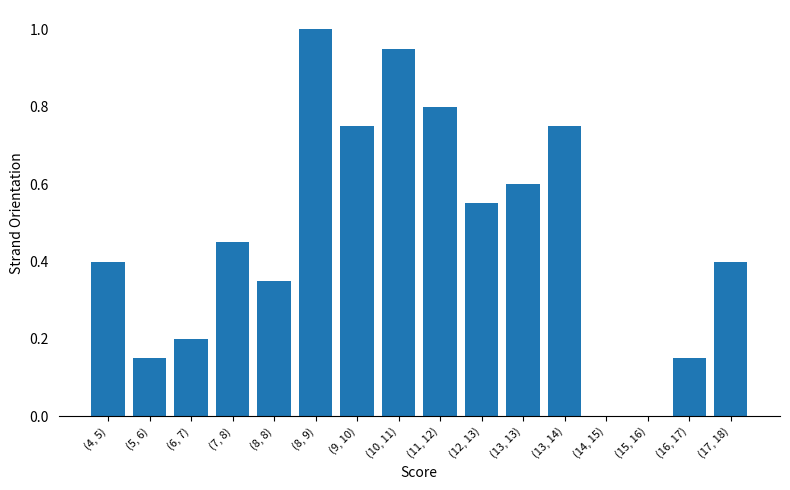

What is the change in value from (14, 15) to (17, 18)?

+0.4